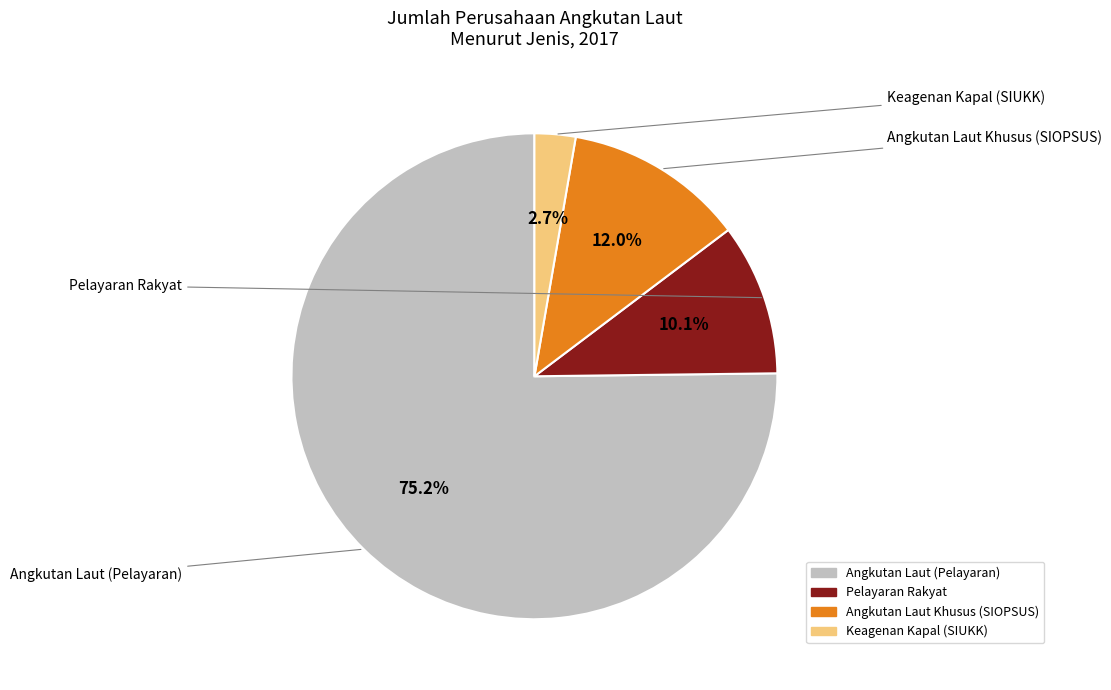

To the nearest percent, what portion does Angkutan Laut Khusus (SIOPSUS) represent?

12%